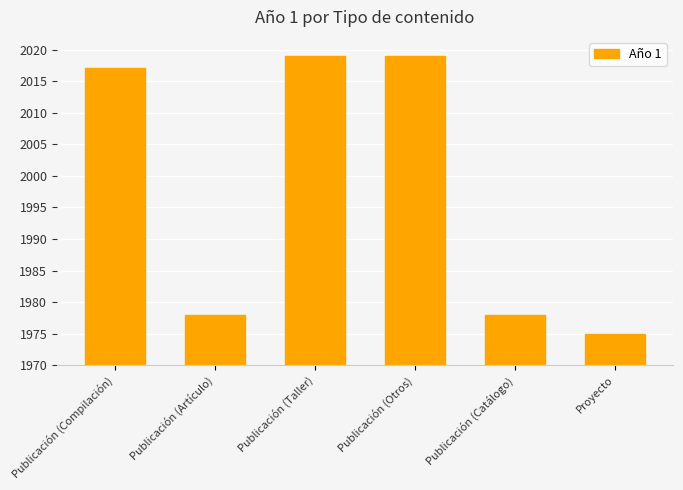

Reading right to left, list all the values displayed in this chart.

1975	1978	2019	2019	1978	2017